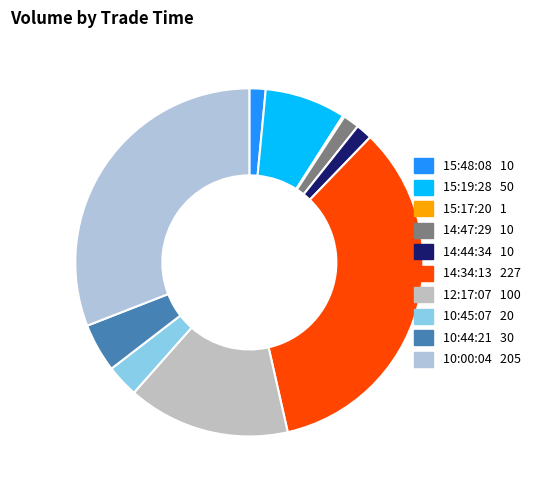

The 15:19:28 slice represents 1% of the pie. True or false?

False